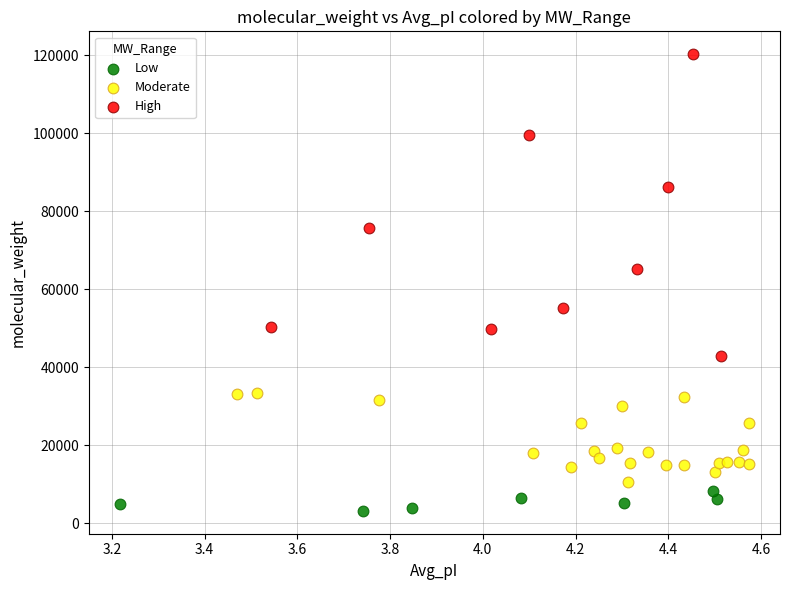

Which series has the widest spread of Y values?

High